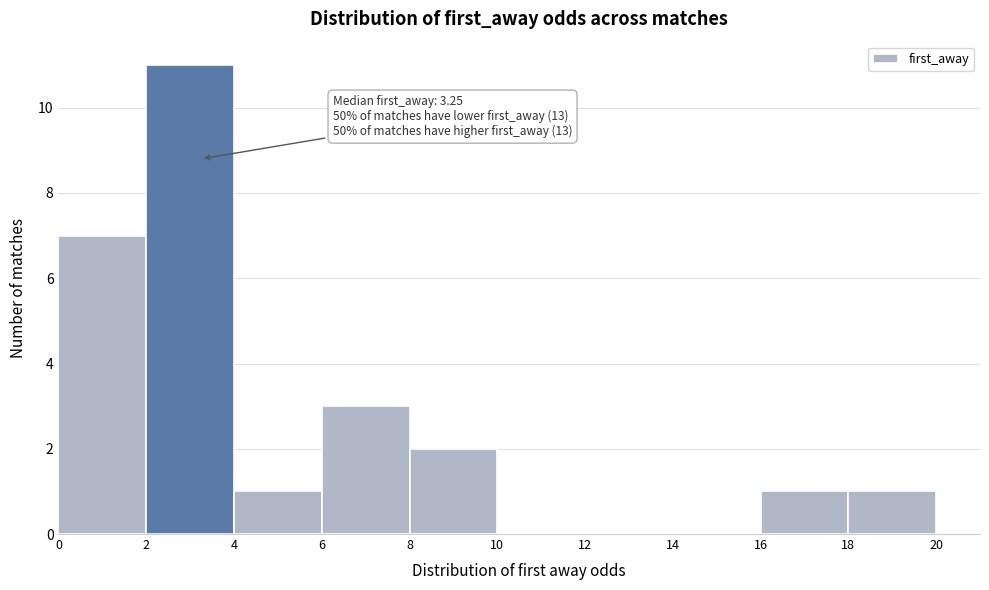

Which range on the x-axis has the tallest bar?

2 to 4